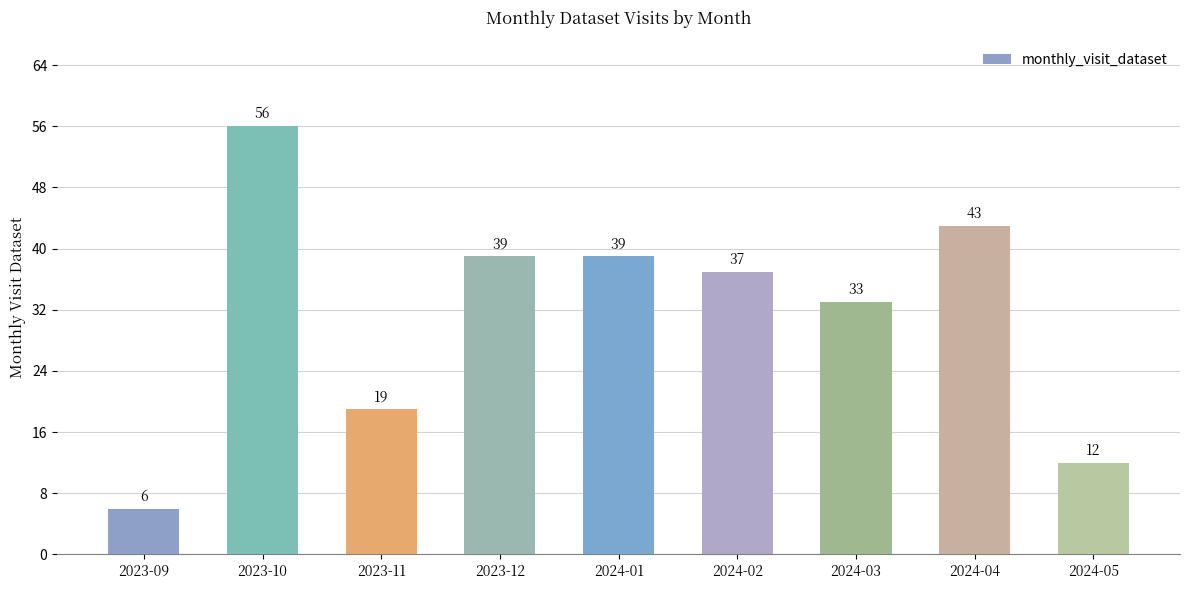

What is the ratio of the value at 2024-05 to the value at 2024-01?

0.3